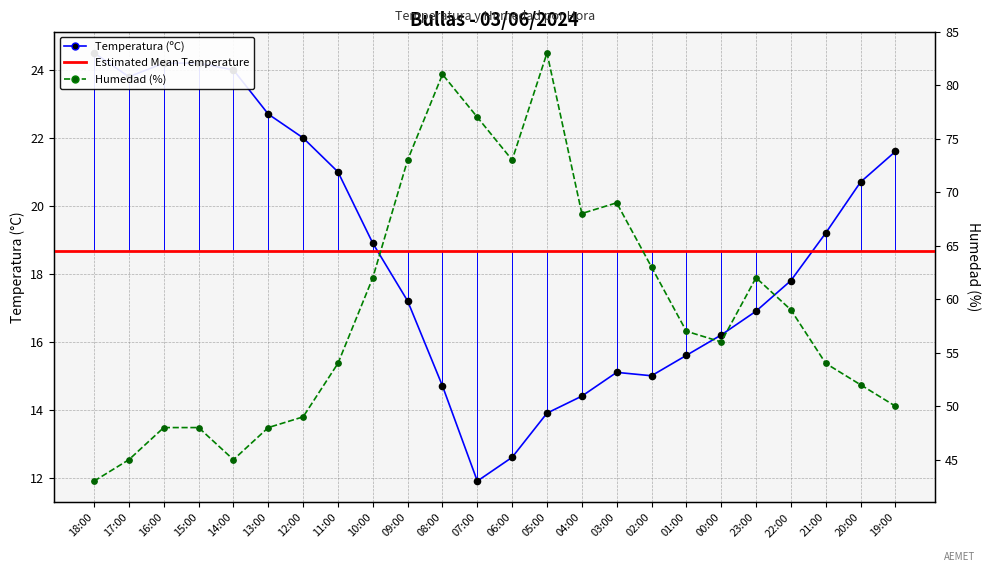

Which series has the largest total across all categories?

Humedad (%)